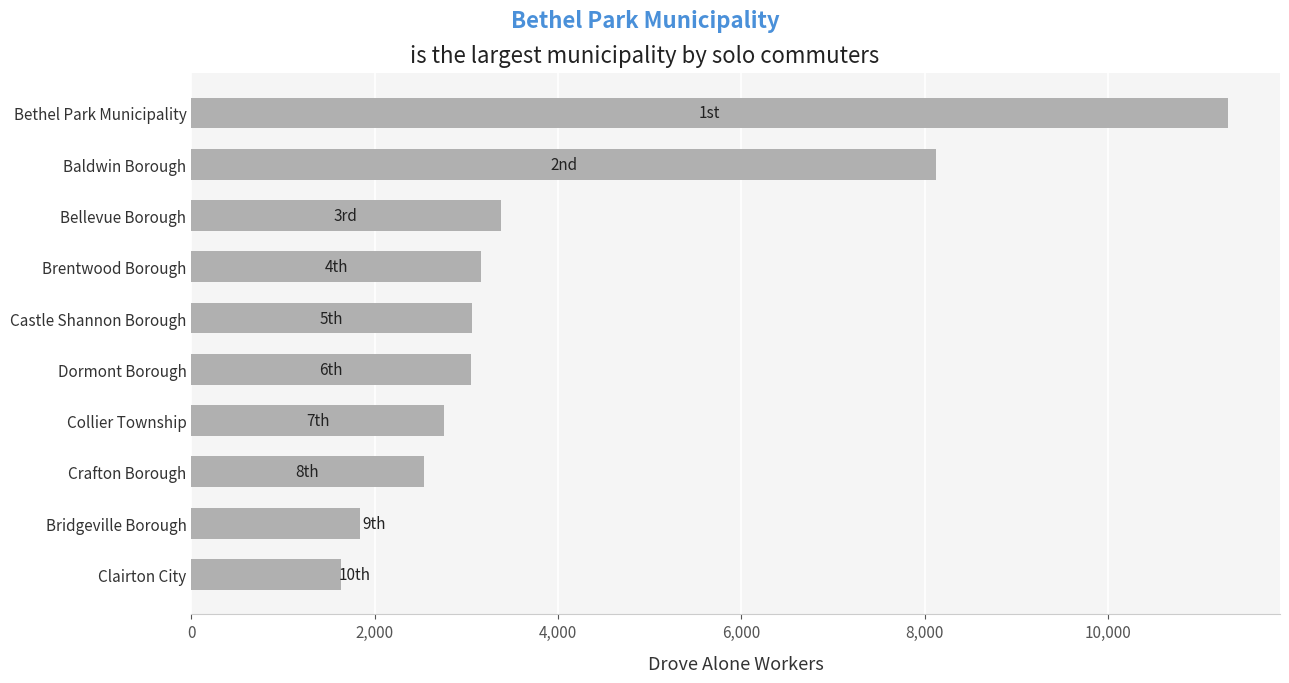

At which label is the value closest to 6469?

Baldwin Borough